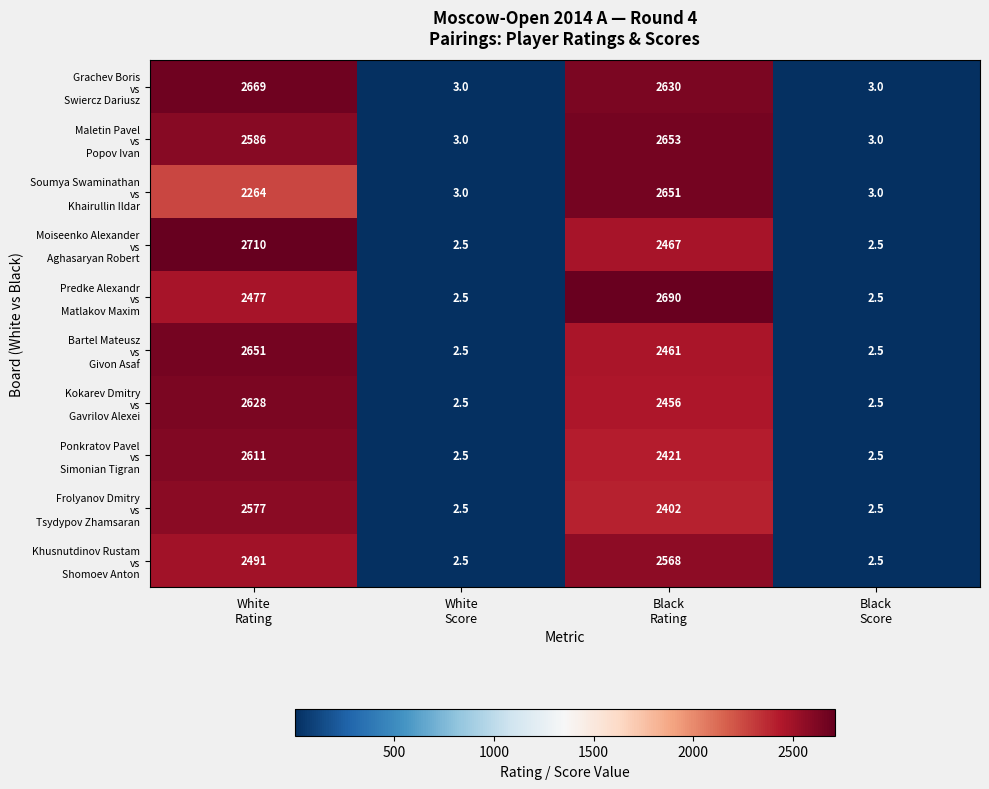

What is the minimum value shown in the chart?

2.5